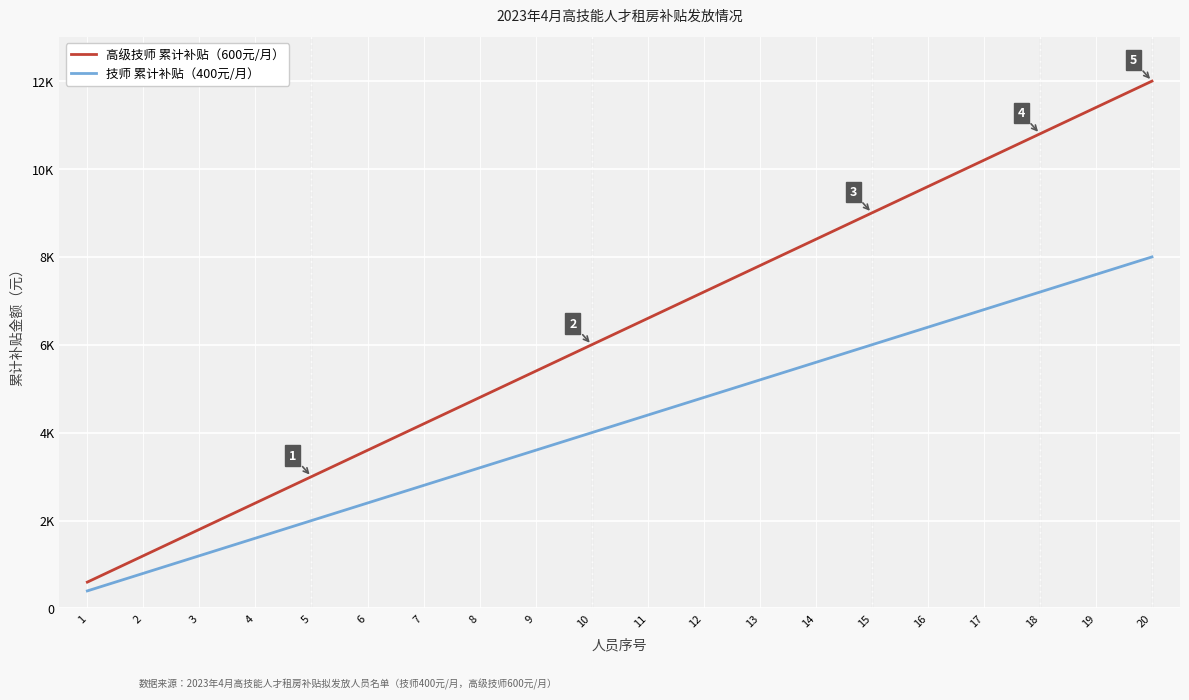

True or false: 高级技师 累计补贴（600元/月） and 技师 累计补贴（400元/月） intersect in this chart.

False